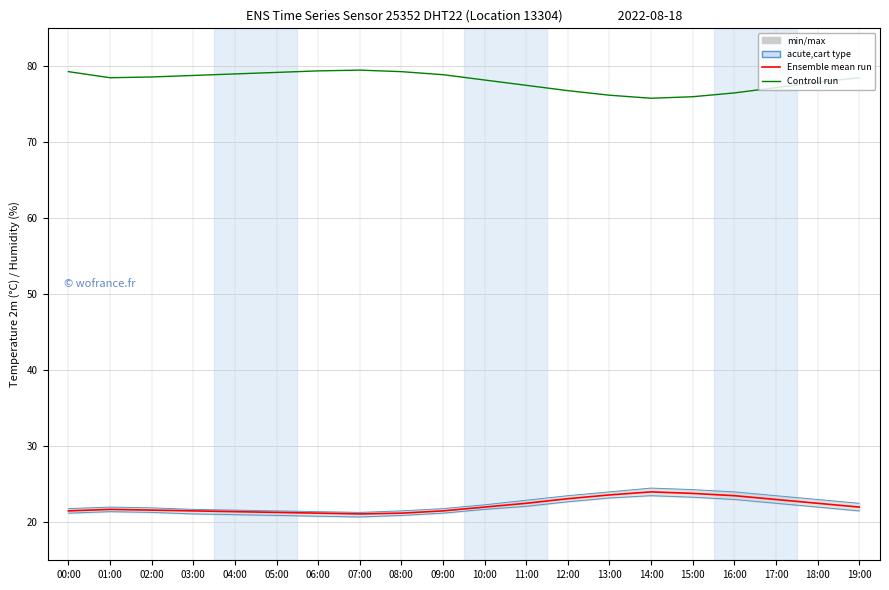

Is the value of Ensemble mean run at 00:00 greater than the value of Controll run at 02:00?

No